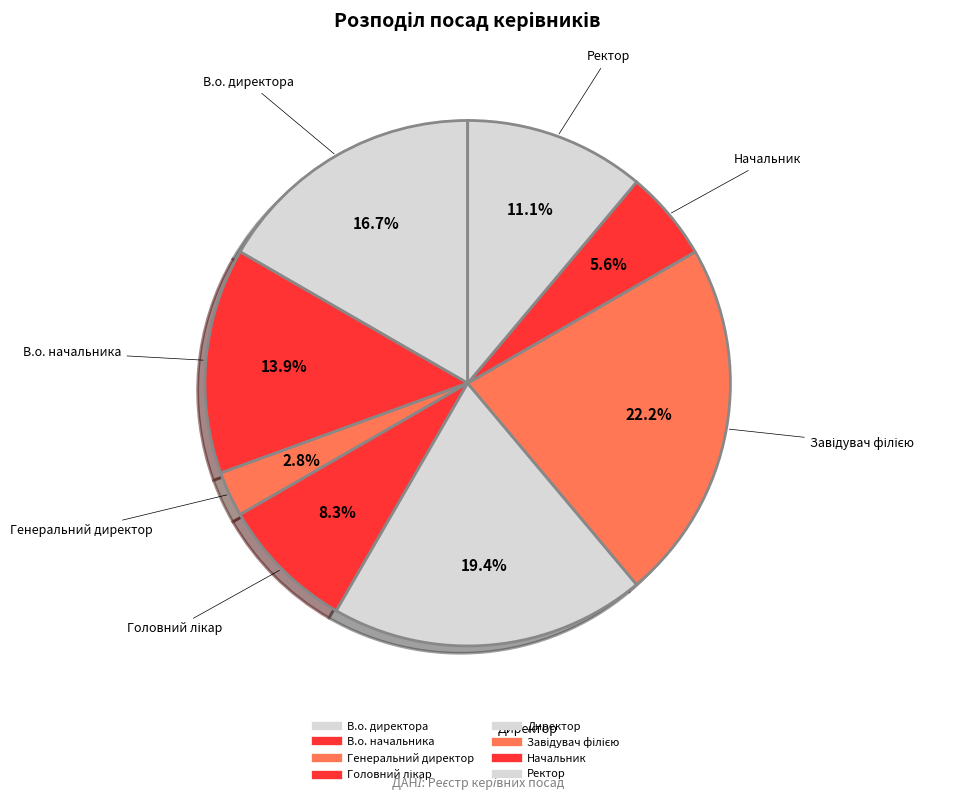

True or false: Начальник accounts for 14% of the total.

False